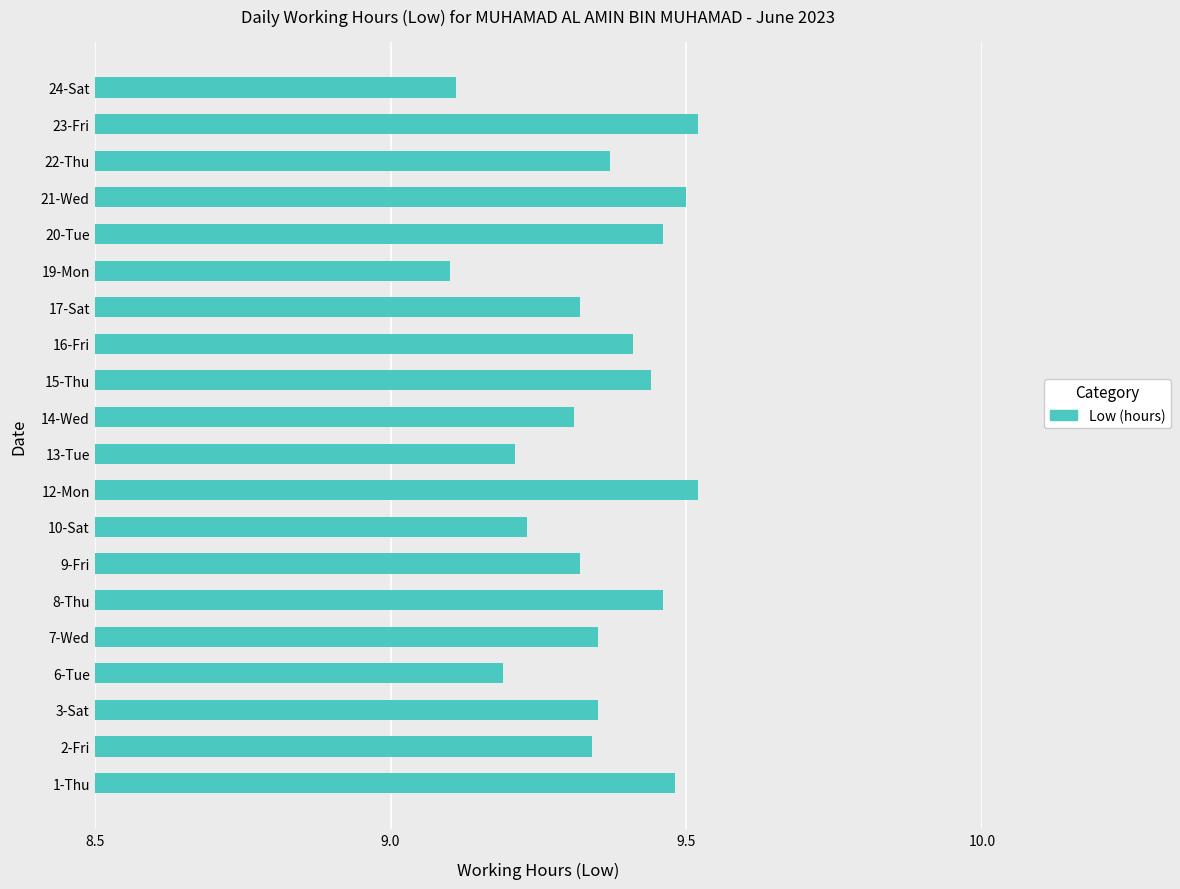

What is the change in value from 6-Tue to 14-Wed?

+0.1